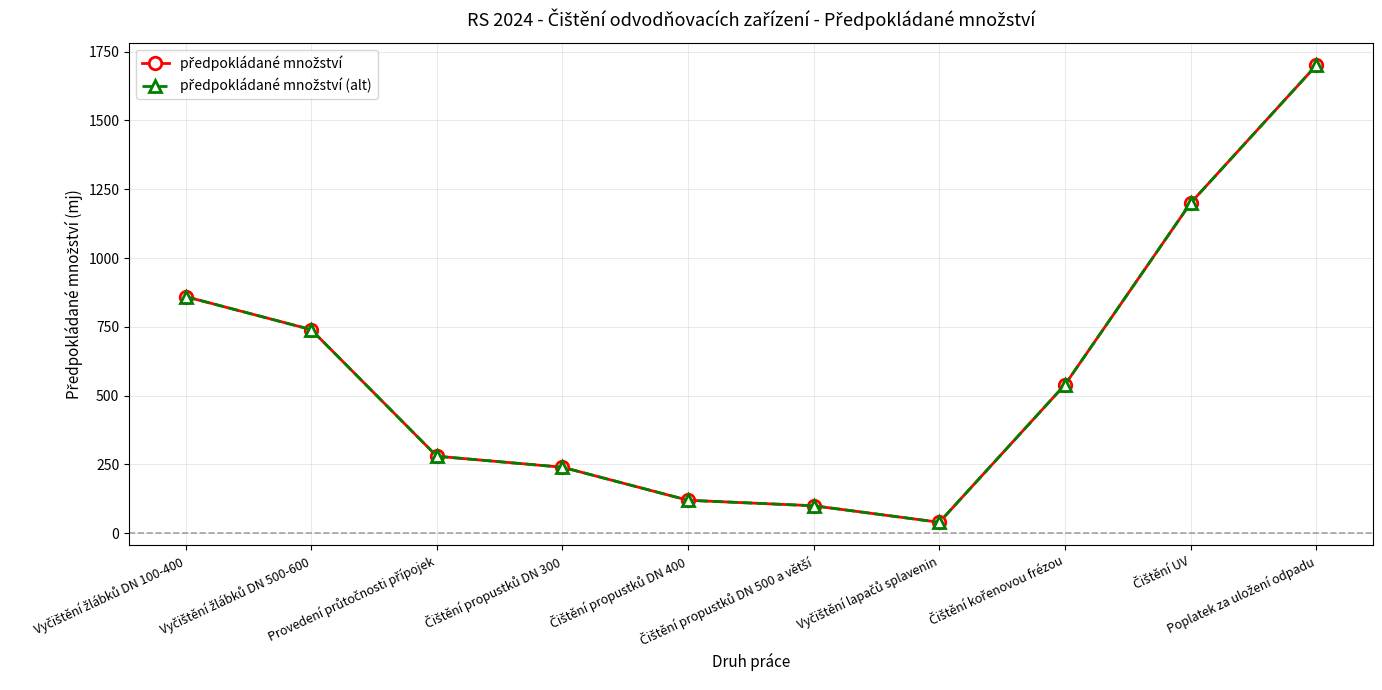

At how many categories does at least one series exceed 1405?

1